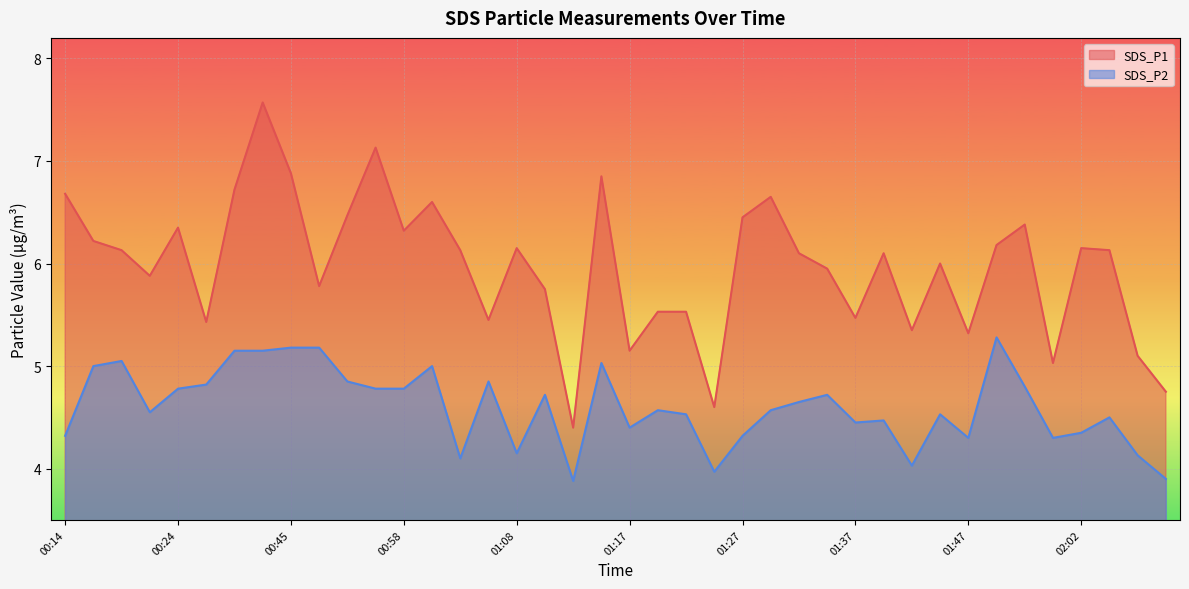

At how many categories does at least one series exceed 7?

2